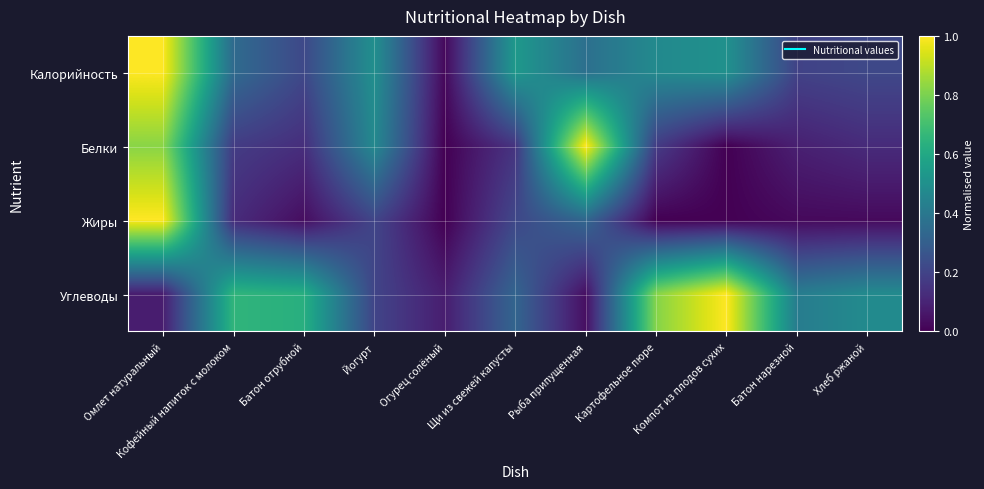

At which category does the chart reach its peak across all series?

Омлет натуральный